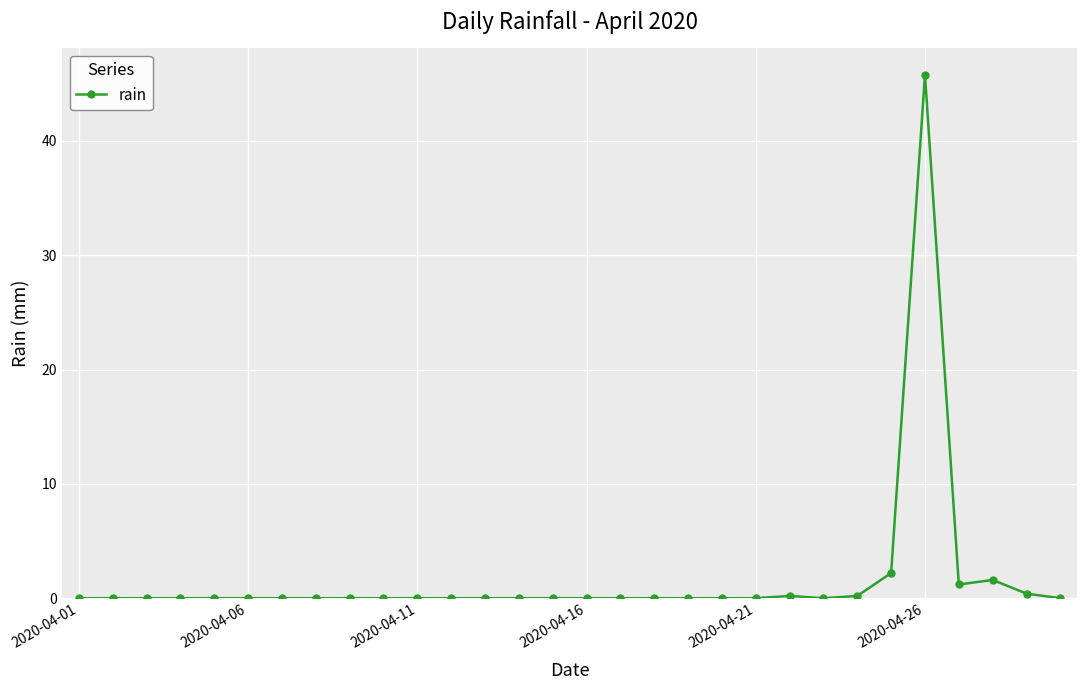

What is the maximum value shown in the chart?

45.8